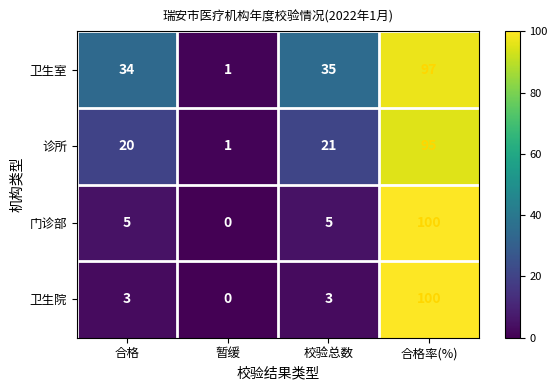

Reading right to left, what are all the values shown in this chart?

卫生室: 合格率(%)=97	校验总数=35	暂缓=1	合格=34
诊所: 合格率(%)=95	校验总数=21	暂缓=1	合格=20
门诊部: 合格率(%)=100	校验总数=5	暂缓=0	合格=5
卫生院: 合格率(%)=100	校验总数=3	暂缓=0	合格=3